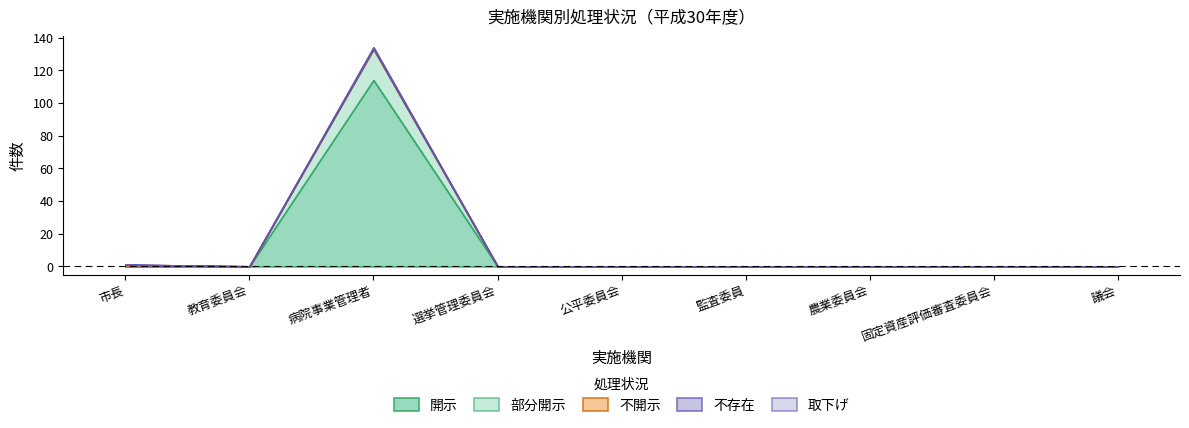

Which series has the largest total across all categories?

開示